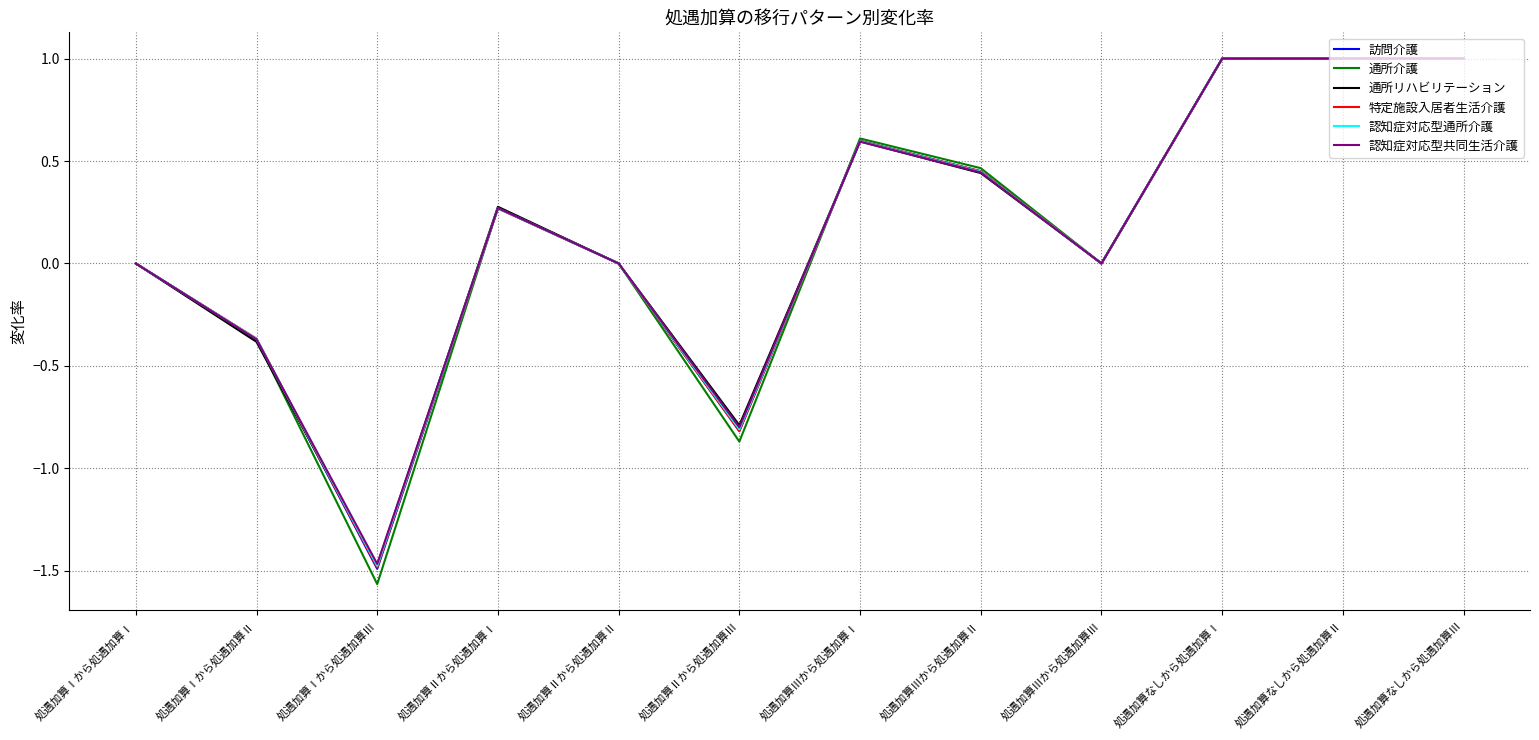

Which series has the largest range (max minus min)?

通所介護